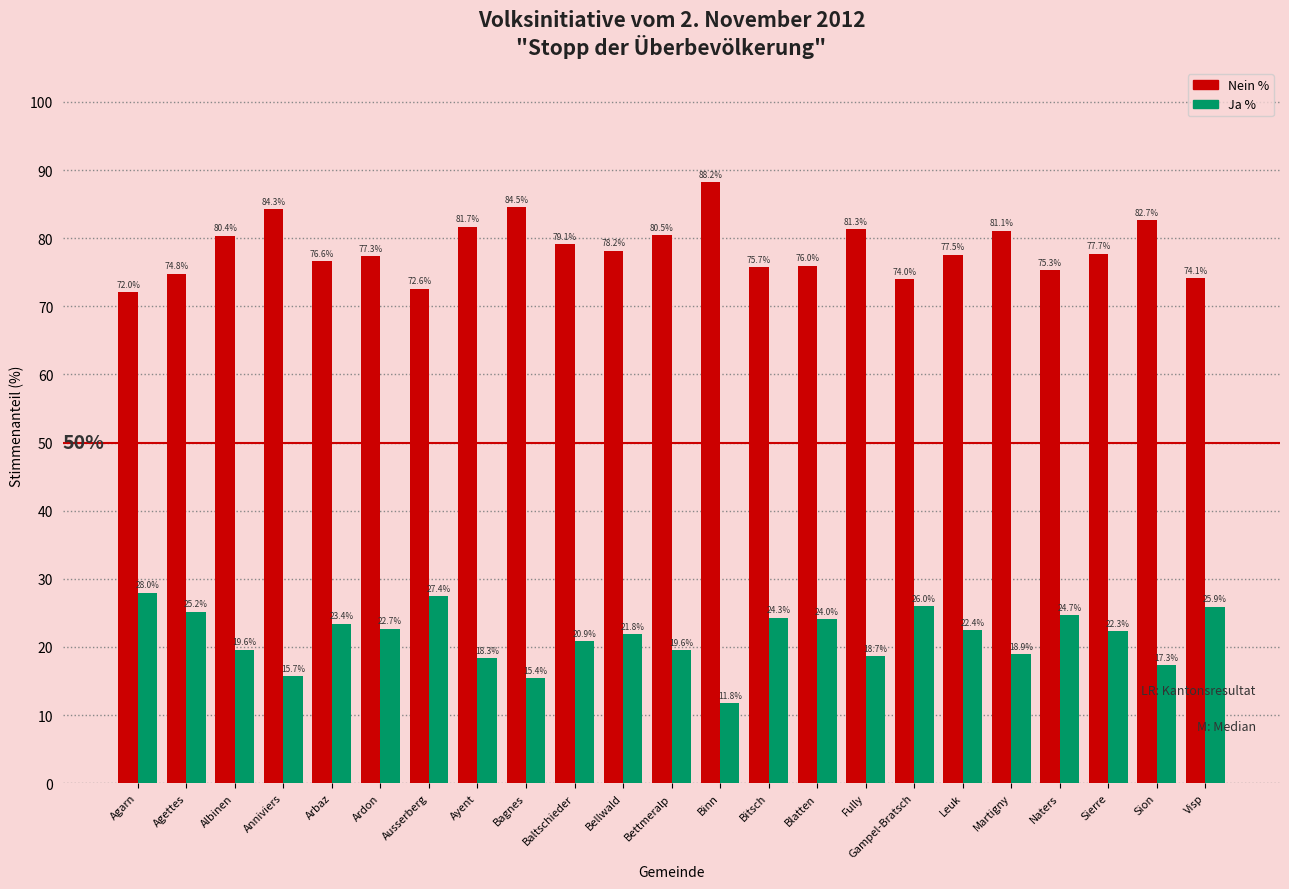

What is the sum of the Nein % values at Fully and Gampel-Bratsch?

155.3